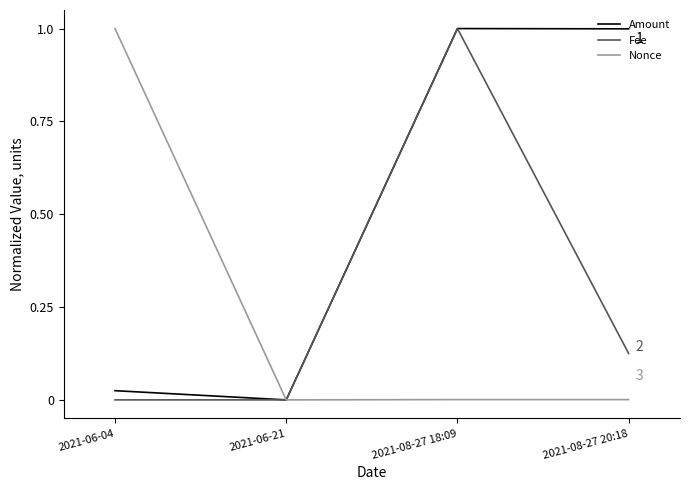

Count the number of categories in the chart.

4